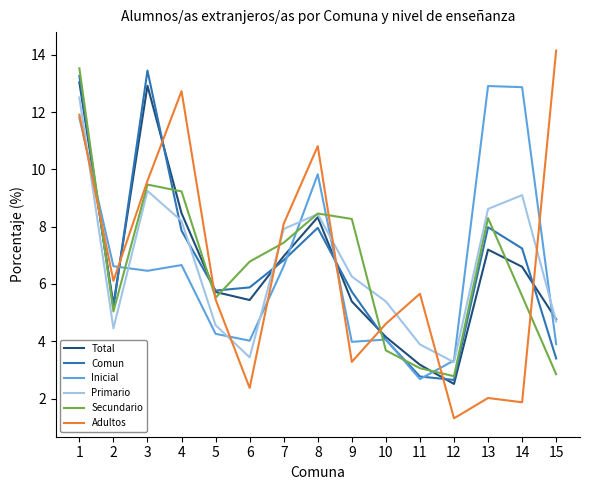

Is the value of Comun at 13 greater than the value of Adultos at 5?

Yes